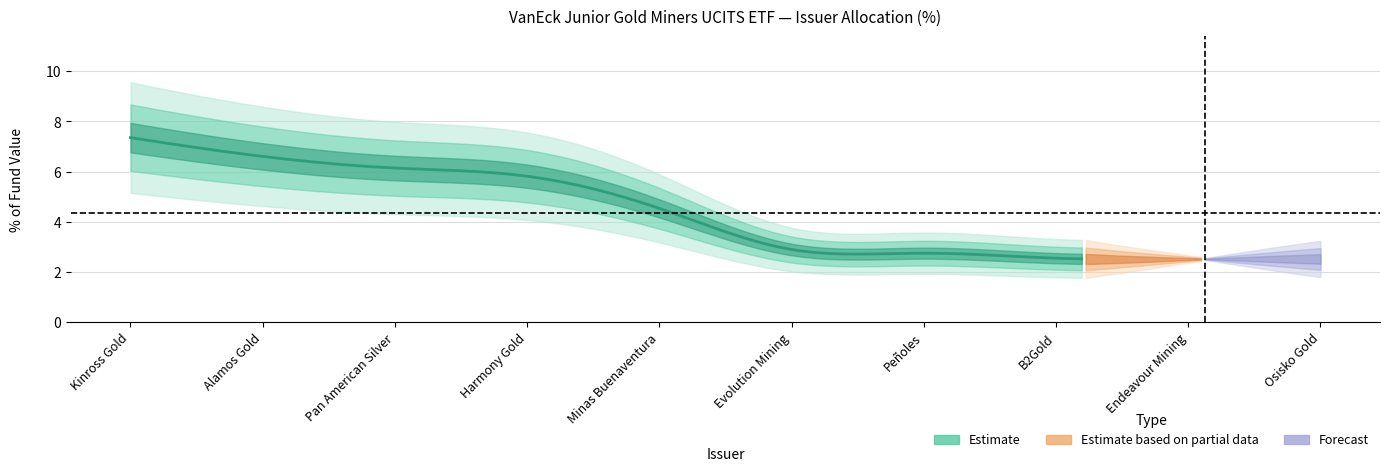

At which category is the sum across all series the highest?

Kinross Gold